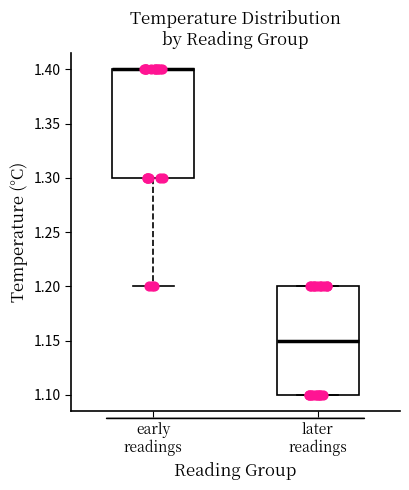

Reading left to right, read every box against the y-axis: the position of its median line, the range the box covers, and the ends of its whiskers. The values are not printed on the chart, so give them approximately, as read against the axis.

early readings: median 1.40 (drawn on the box's upper edge), box 1.30 to 1.40, whiskers 1.20 to 1.40
later readings: median 1.15, box 1.10 to 1.20, whiskers 1.10 to 1.20